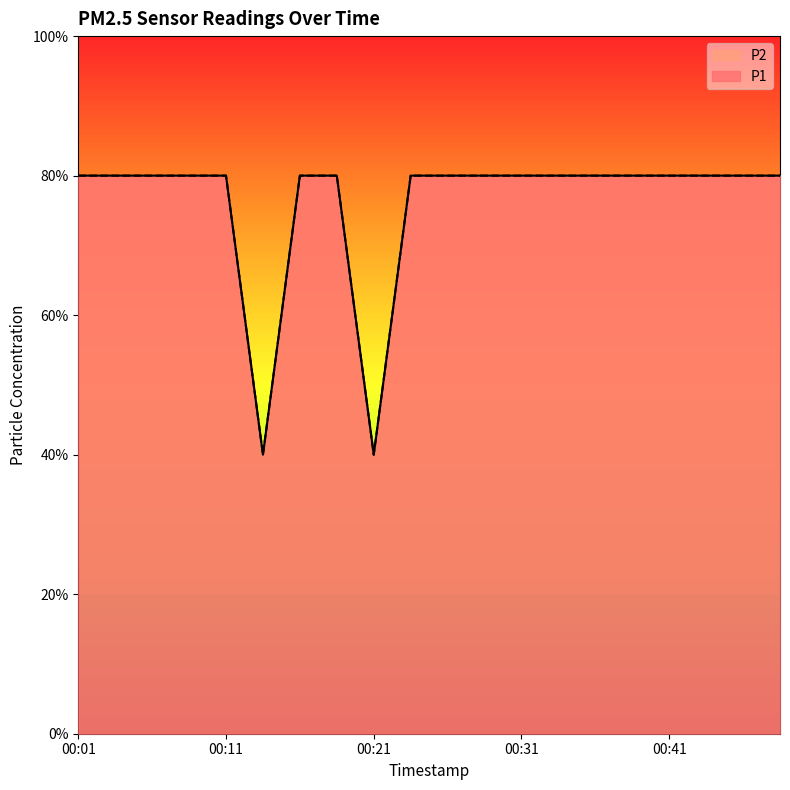

Is it true that P2 equals 0.4 at 00:14?

True